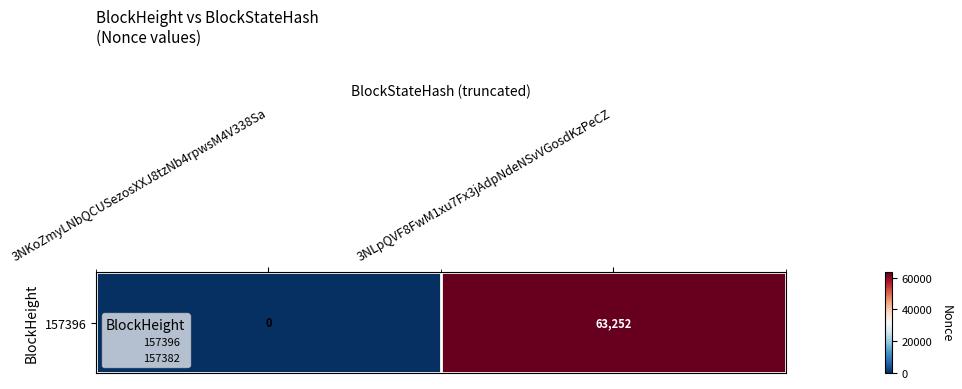

Reading left to right, transcribe all the data shown in this chart.

0	63252